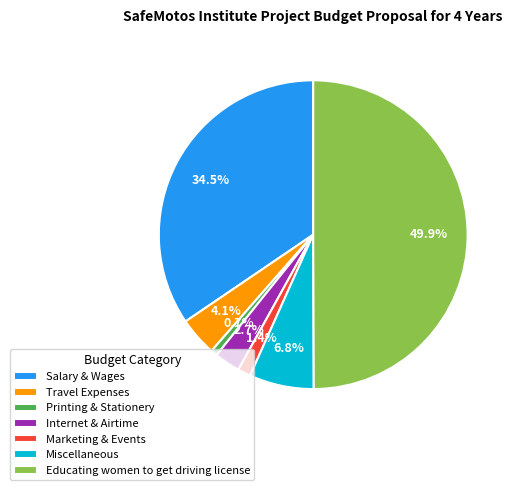

Rank the categories by value from highest to lowest.

Educating women to get driving license, Salary & Wages, Miscellaneous, Travel Expenses, Internet & Airtime, Marketing & Events, Printing & Stationery